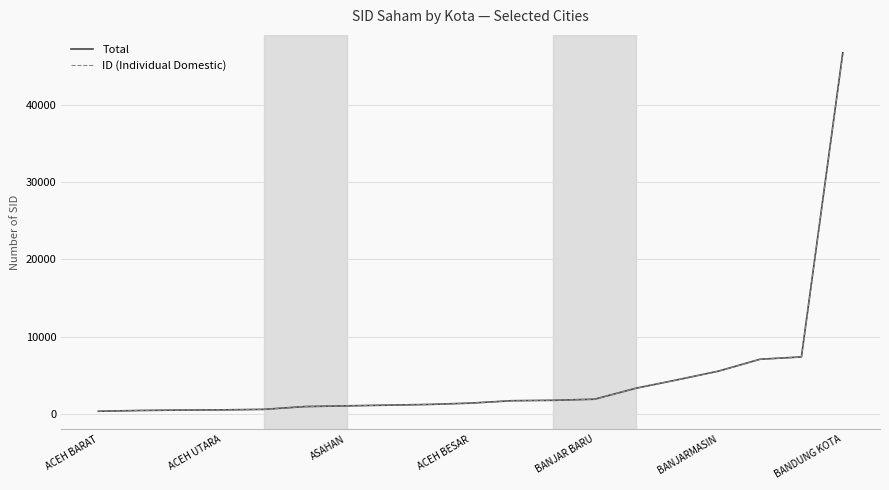

What is the highest value of the Total series?

46711